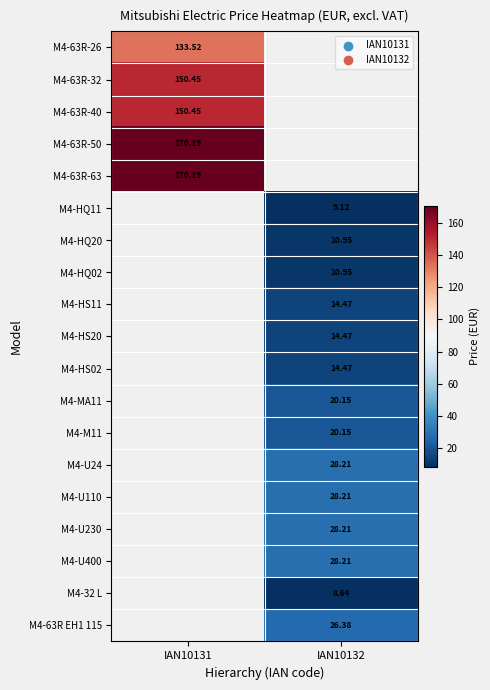

Which label corresponds to the largest value in the chart?

IAN10131